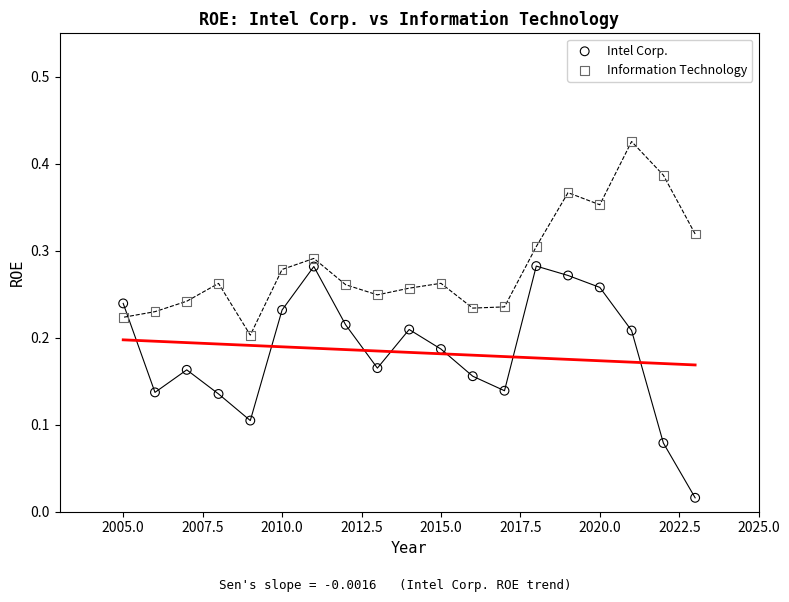

Across all data points, what is the range of X values (max minus min)?

18.0